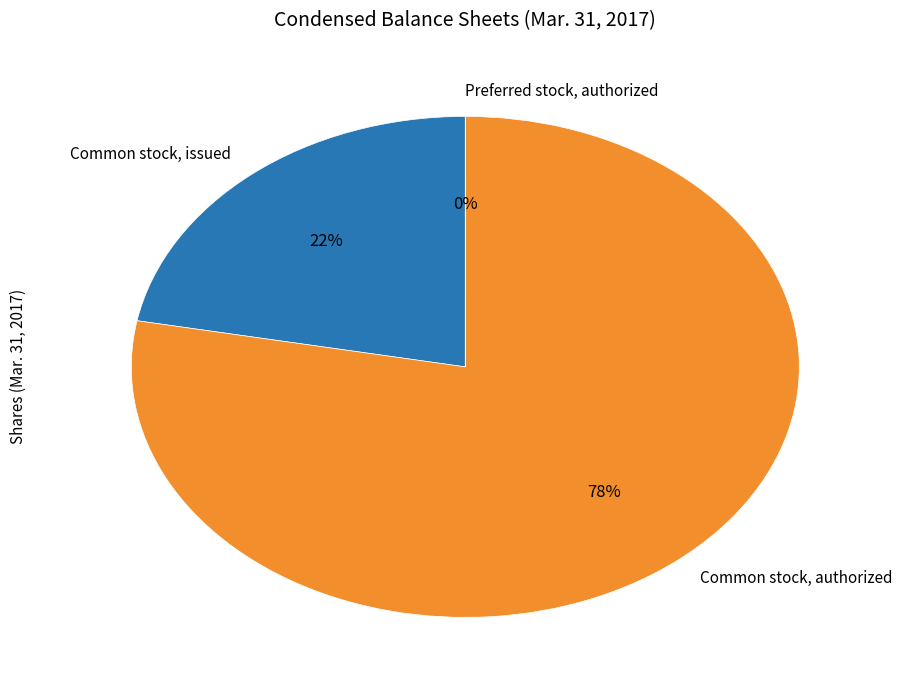

Which has a higher value, Common stock, issued or Common stock, authorized?

Common stock, authorized